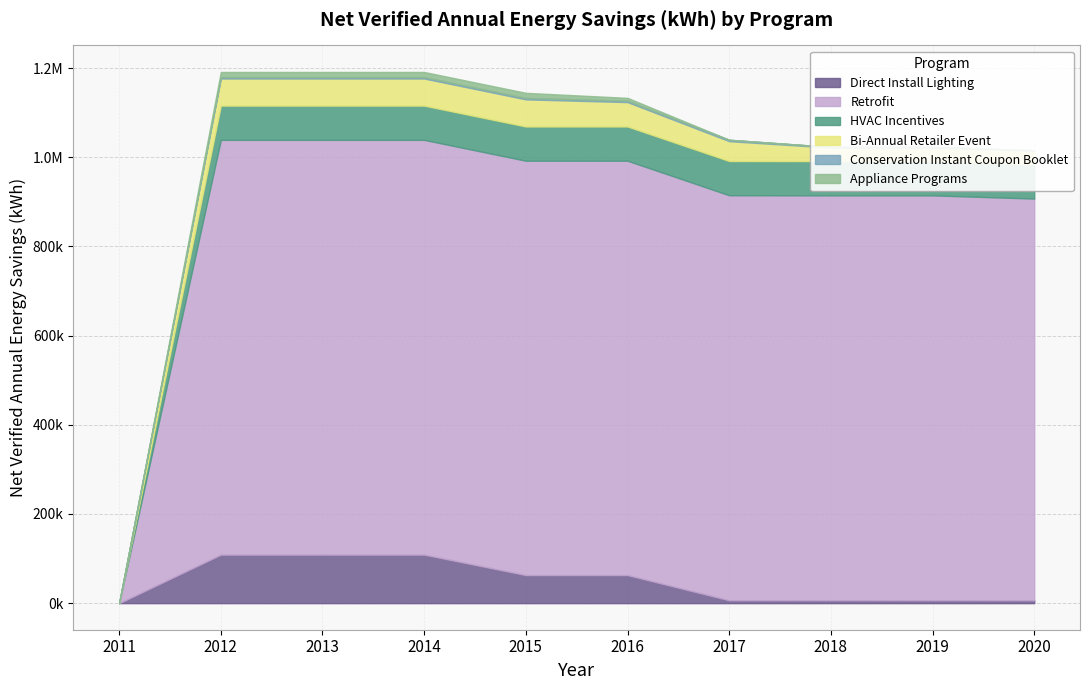

What is the greatest value displayed?

930251.4